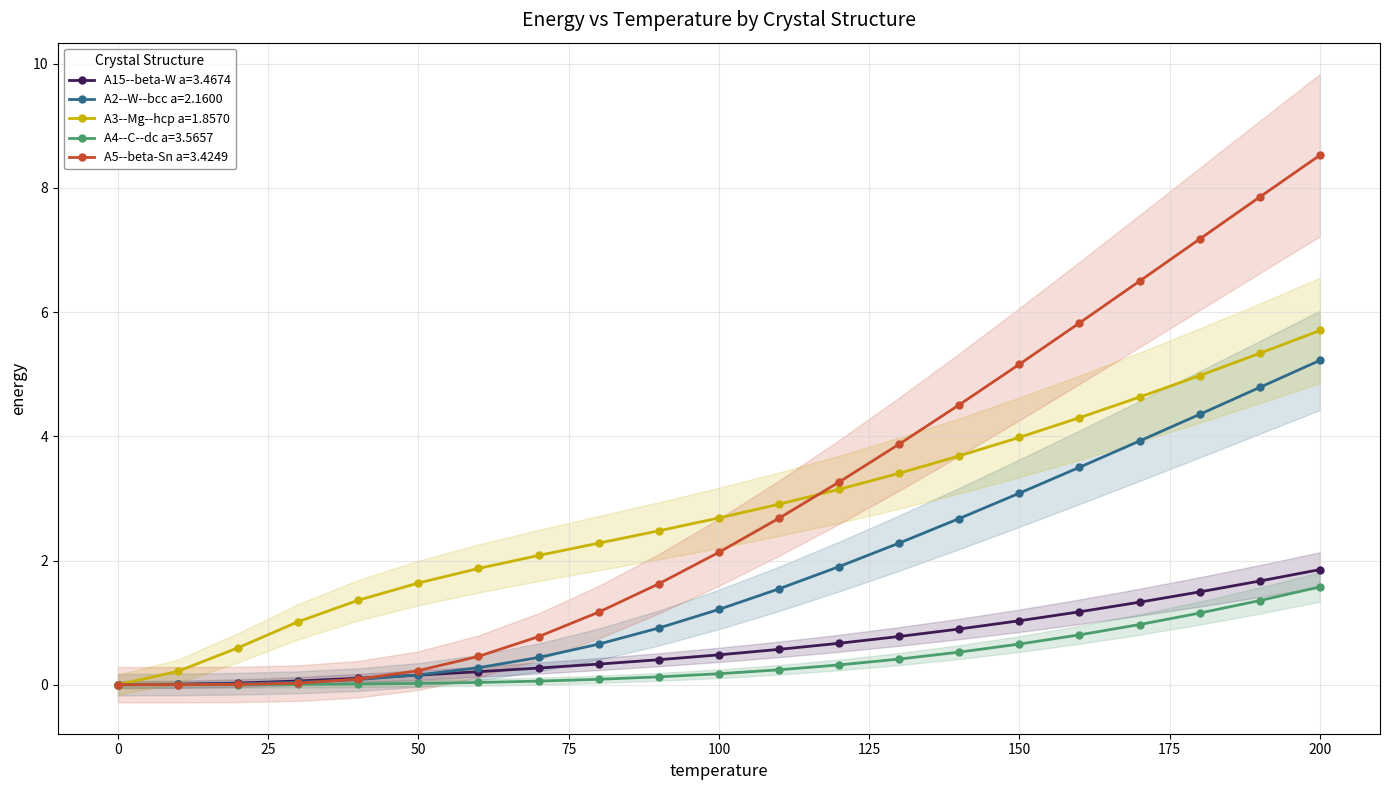

How many lines are shown in the chart?

5